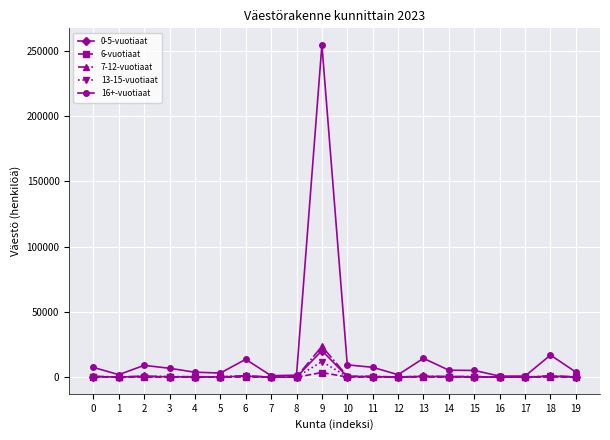

Does the chart display data point markers on the line(s)?

Yes